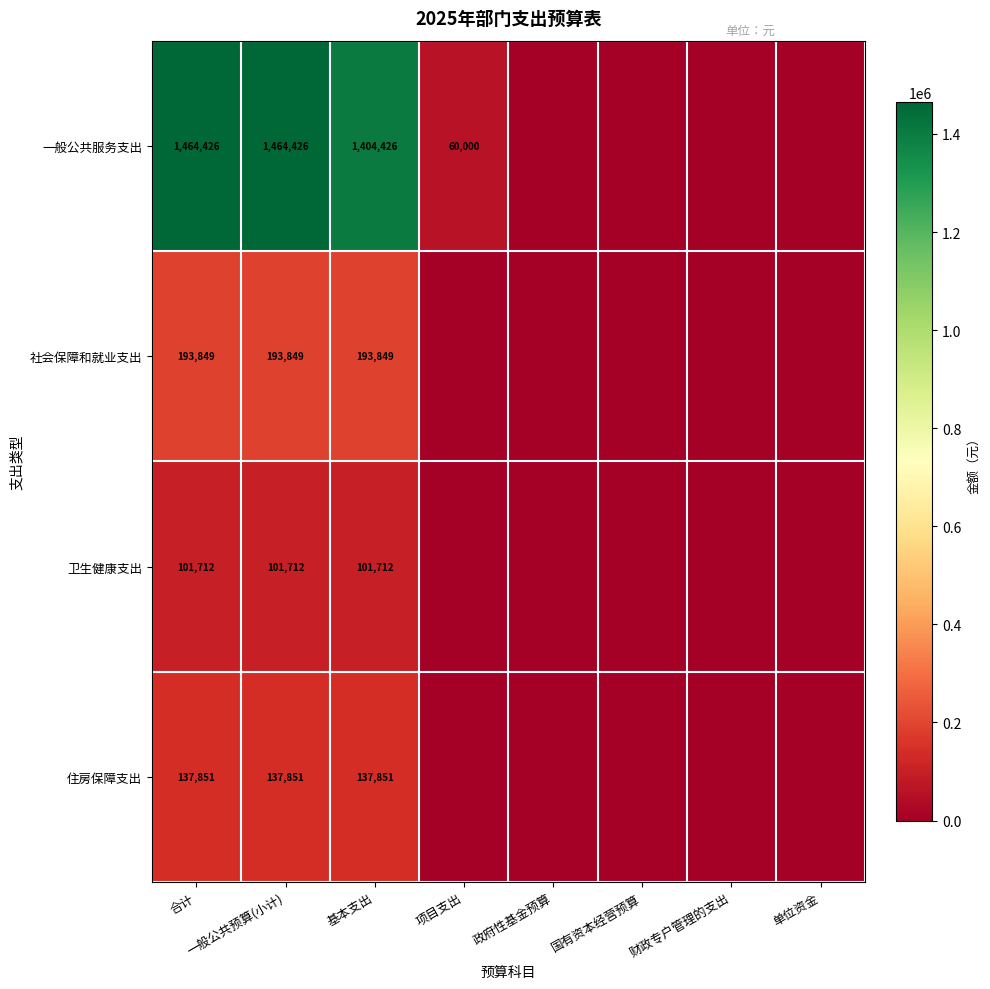

What is the sum of the 一般公共服务支出 values at 合计 and 一般公共预算(小计)?

2928852